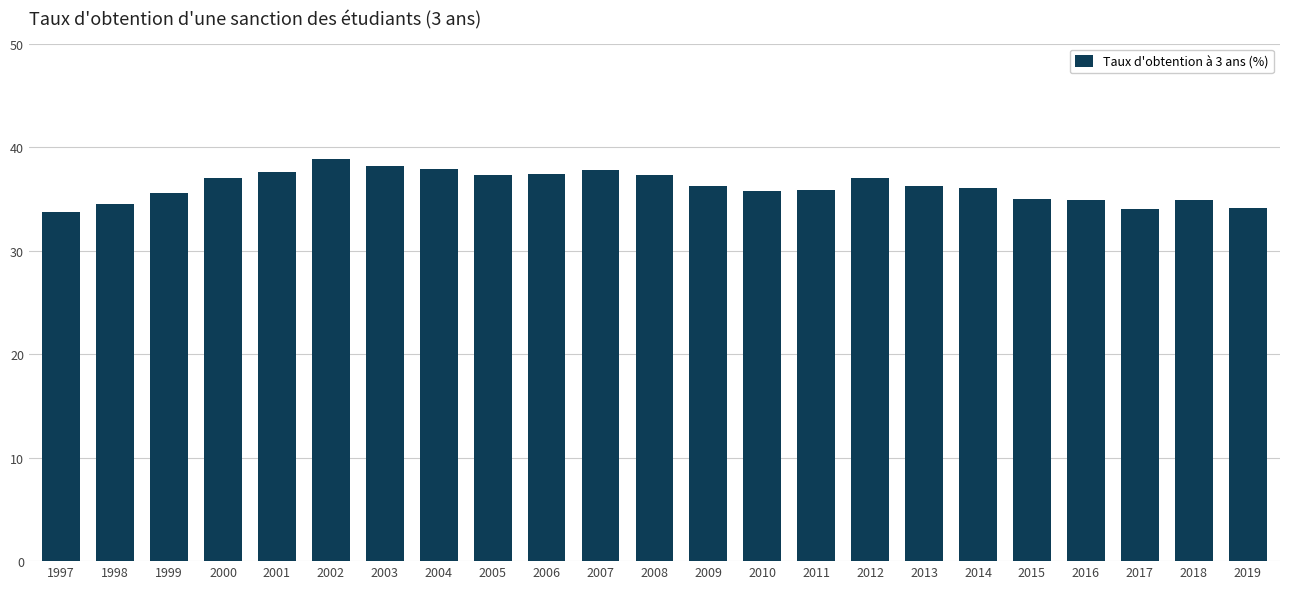

What is the sum of all values?

833.2